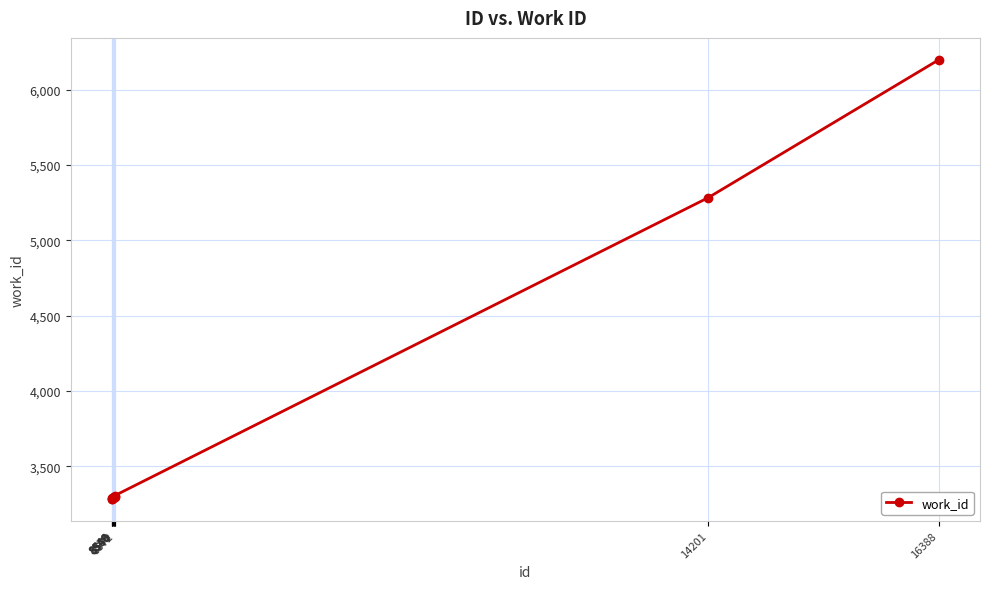

What is the change in value from 8546 to 8561?

+13